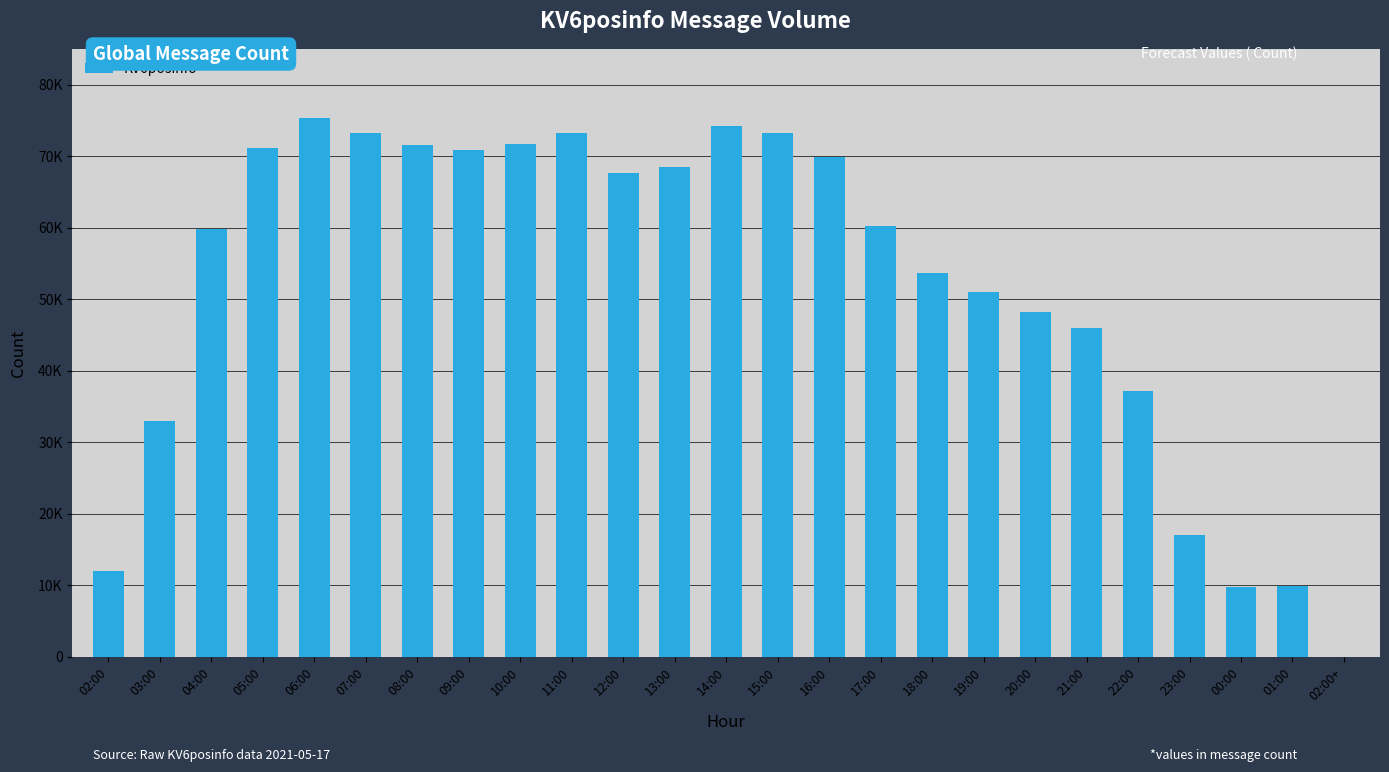

What is the value of the 3rd bar from the left?

59865